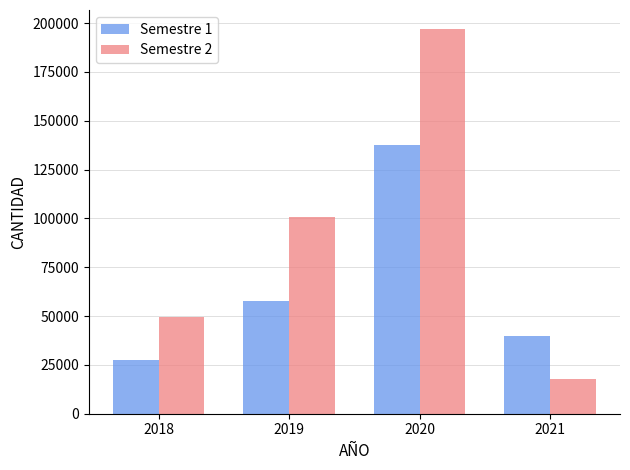

What is the minimum value shown in the chart?

17904